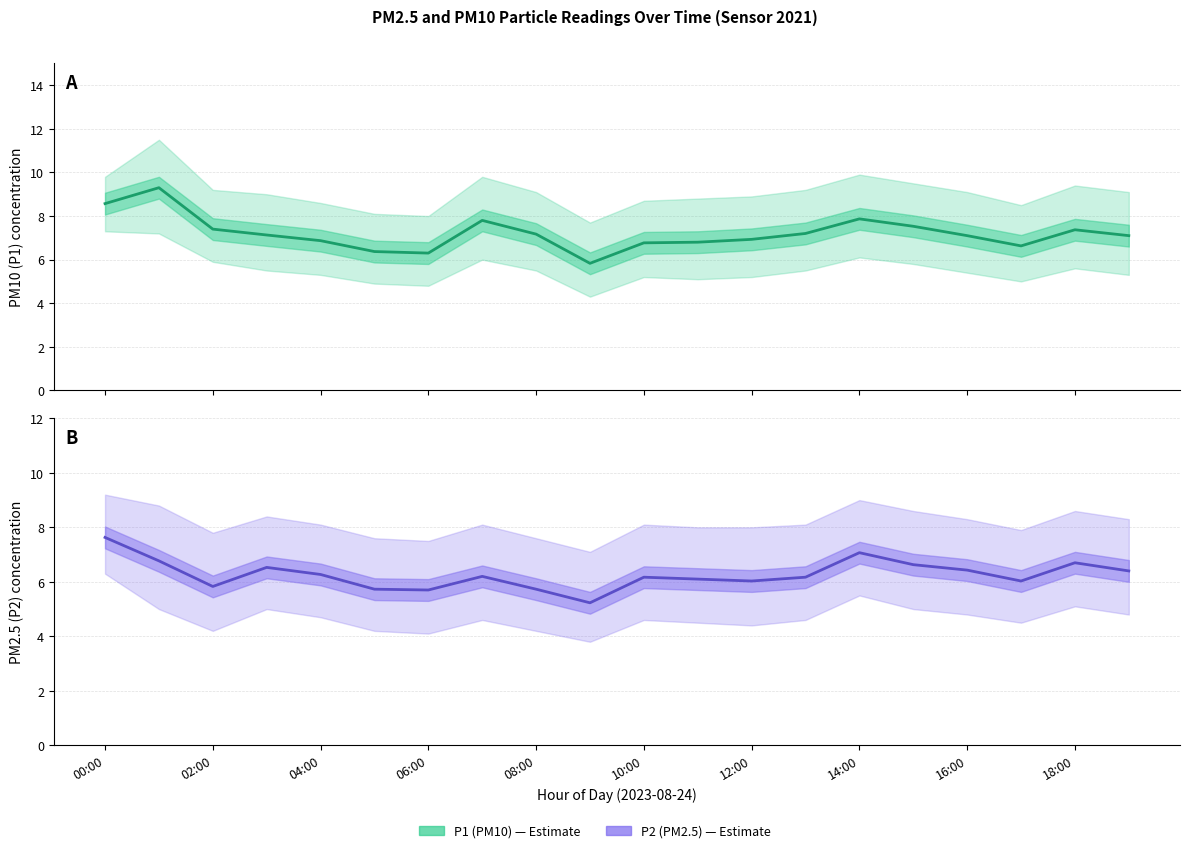

Reading left to right, extract all data points from this chart.

P1: 8.6	9.3	7.4	7.1	6.9	6.4	6.3	7.8	7.2	5.8	6.8	6.8	6.9	7.2	7.9	7.5	7.1	6.6	7.4	7.1
P2: 7.6	6.8	5.8	6.5	6.3	5.7	5.7	6.2	5.7	5.2	6.2	6.1	6.0	6.2	7.1	6.6	6.4	6.0	6.7	6.4